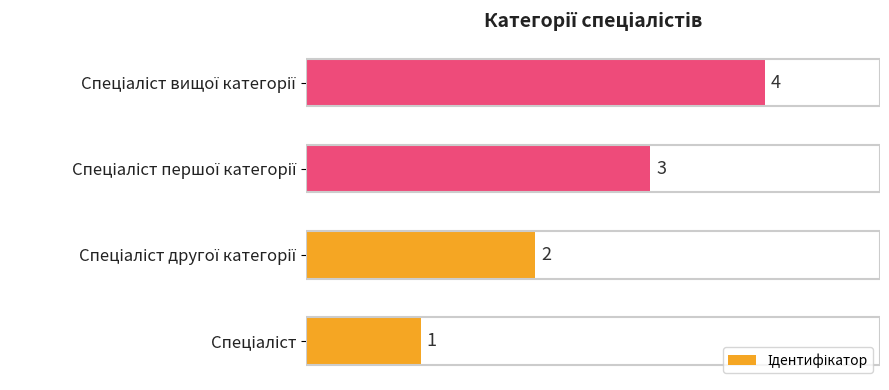

Count the values in the range 2 to 4.

3